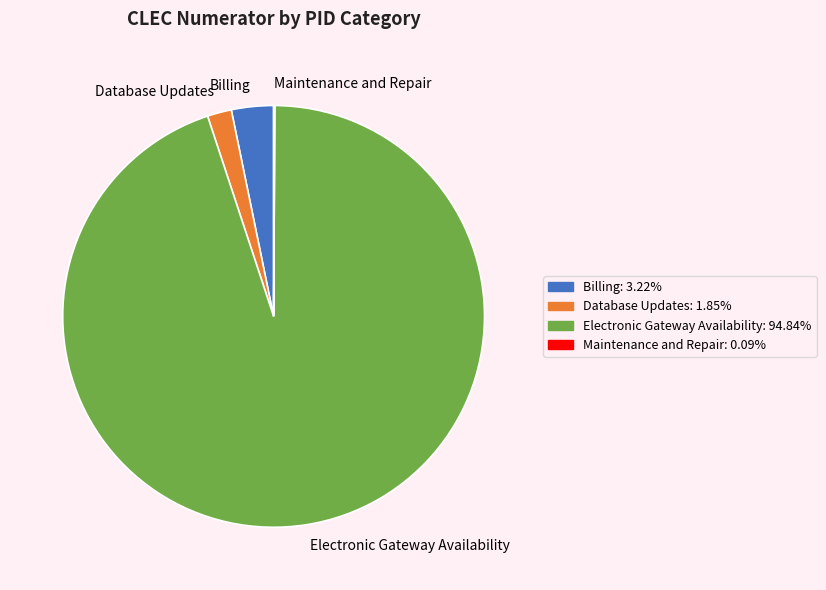

Which slice is the largest?

Electronic Gateway Availability